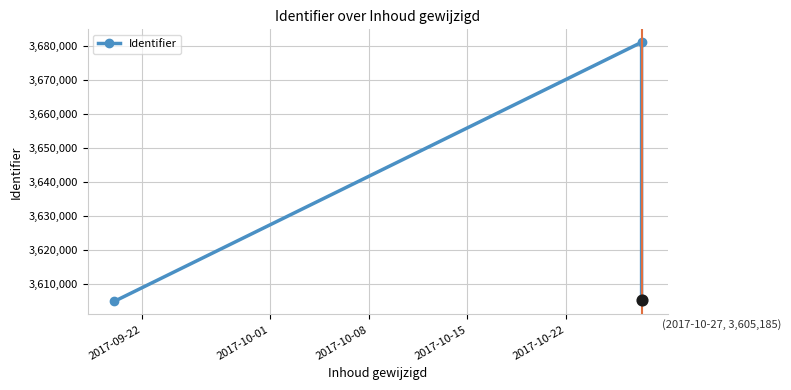

What is the difference between the maximum and minimum values?

76528